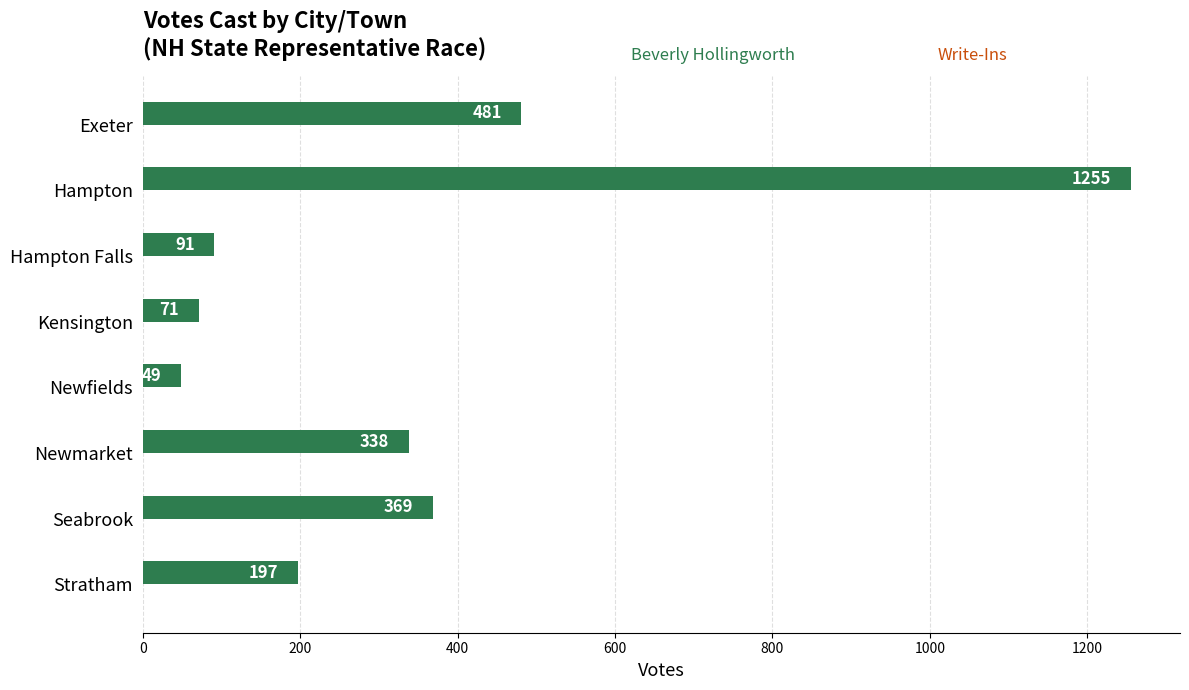

What is the difference between the maximum and second lowest values?

1184